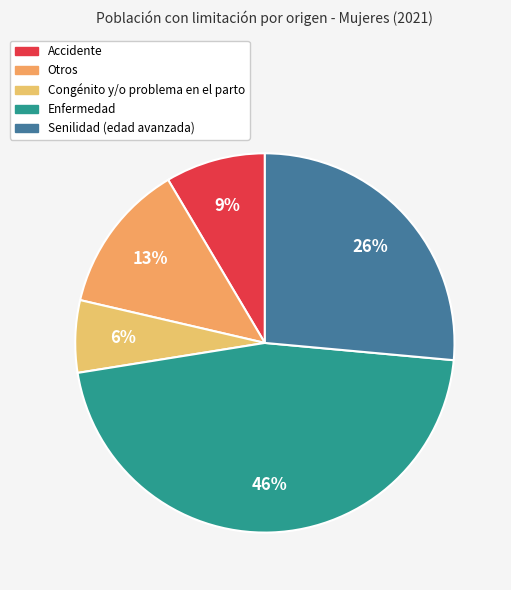

Is it true that Enfermedad is 46% of the pie?

True